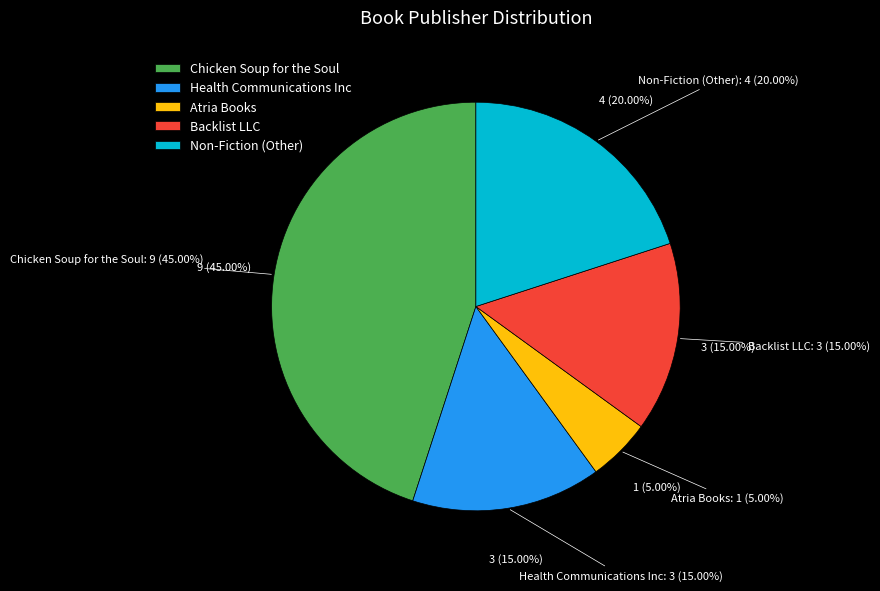

Which category has the smallest portion of the pie?

Atria Books